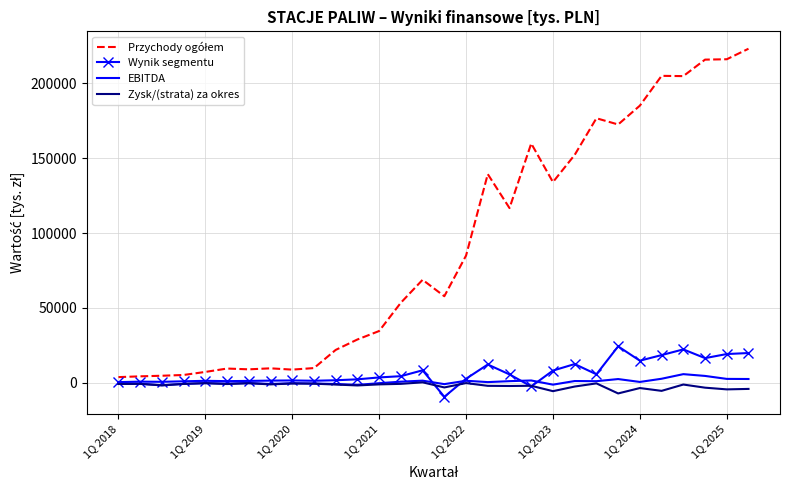

What is the greatest value displayed?

223067.0